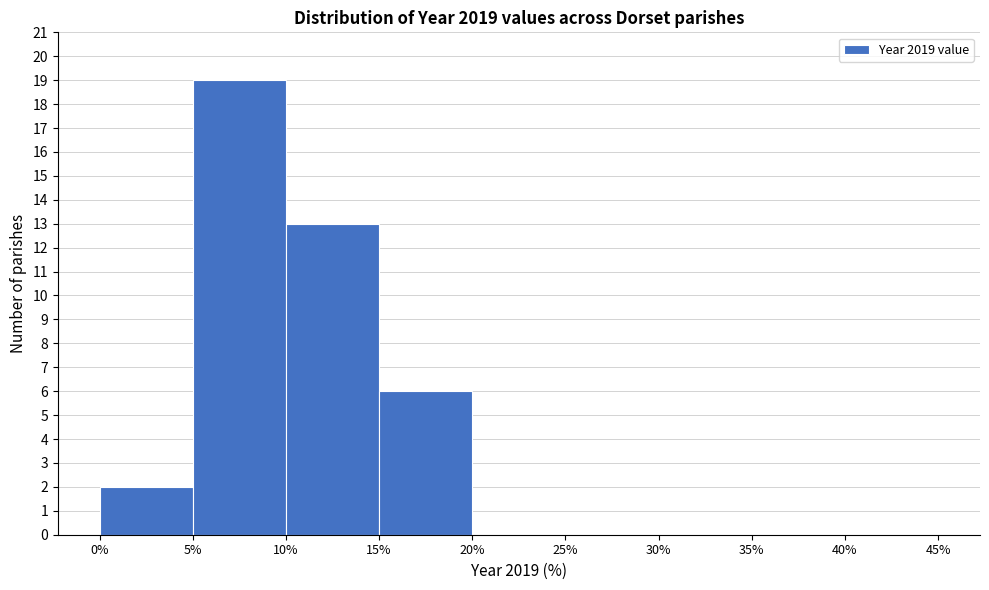

Reading left to right, list every bar in this chart as the range it spans on the x-axis followed by its height. The values are not printed on the chart, so give them approximately, as read against the axis.

0% to 5%: 2
5% to 10%: 19
10% to 15%: 13
15% to 20%: 6
20% to 25%: 0
25% to 30%: 0
30% to 35%: 0
35% to 40%: 0
40% to 45%: 0